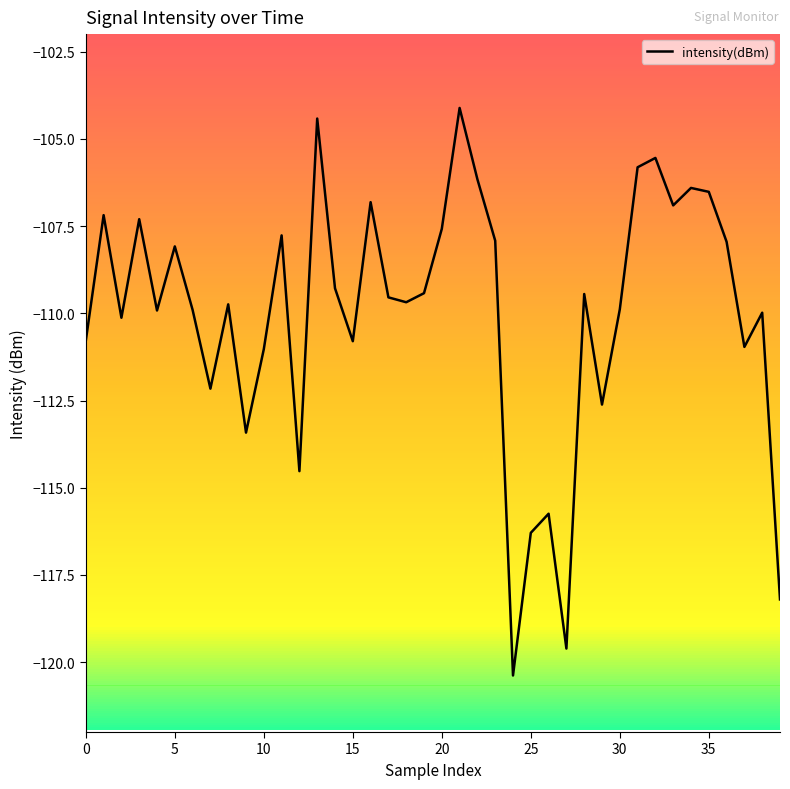

Does the chart display data point markers on the line(s)?

No